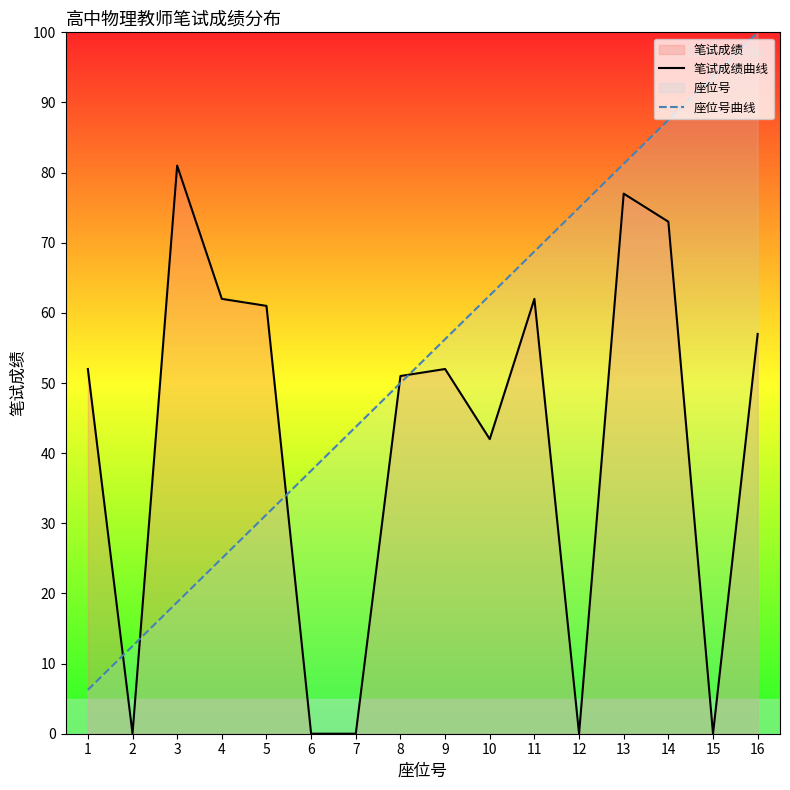

At 10, list the series in order from largest to smallest.

座位号曲线, 笔试成绩曲线